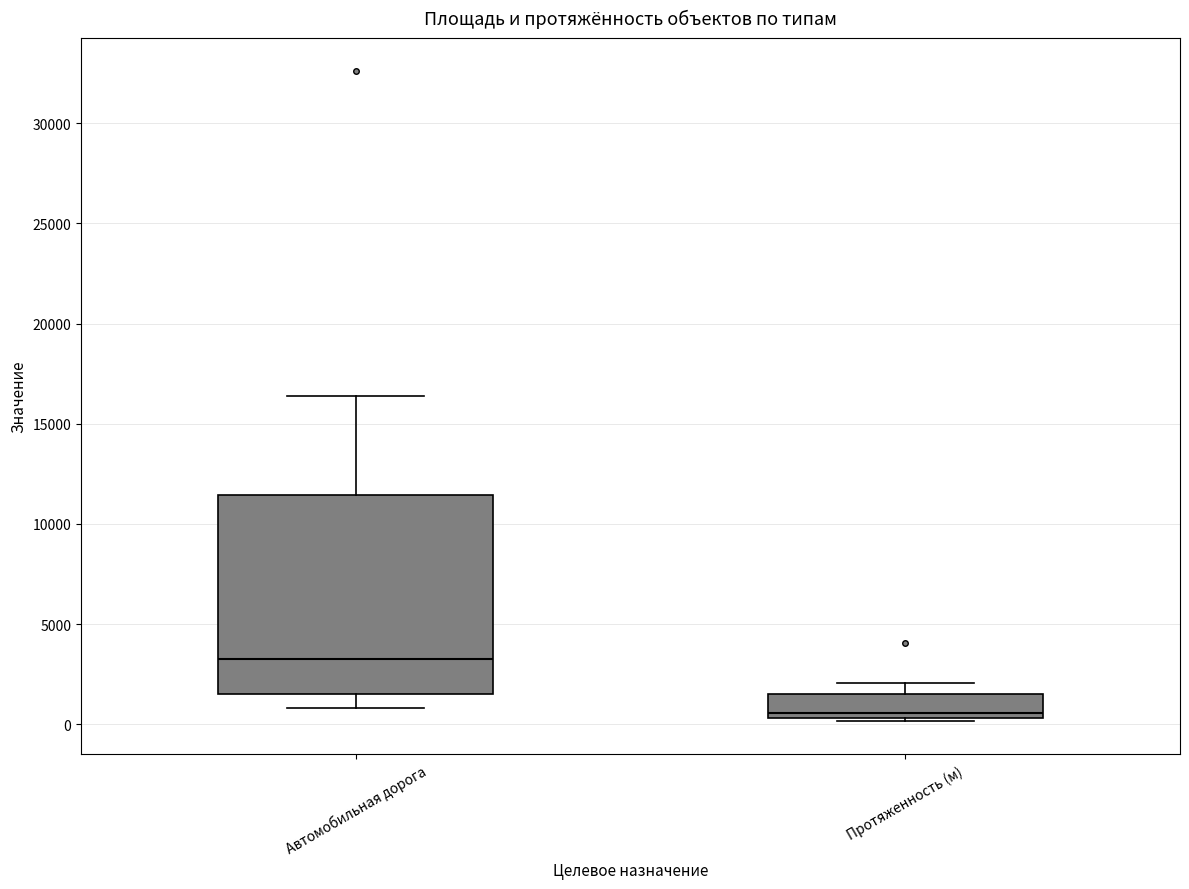

Comparing the boxes themselves (not the whiskers), which one is the tallest?

Автомобильная дорога